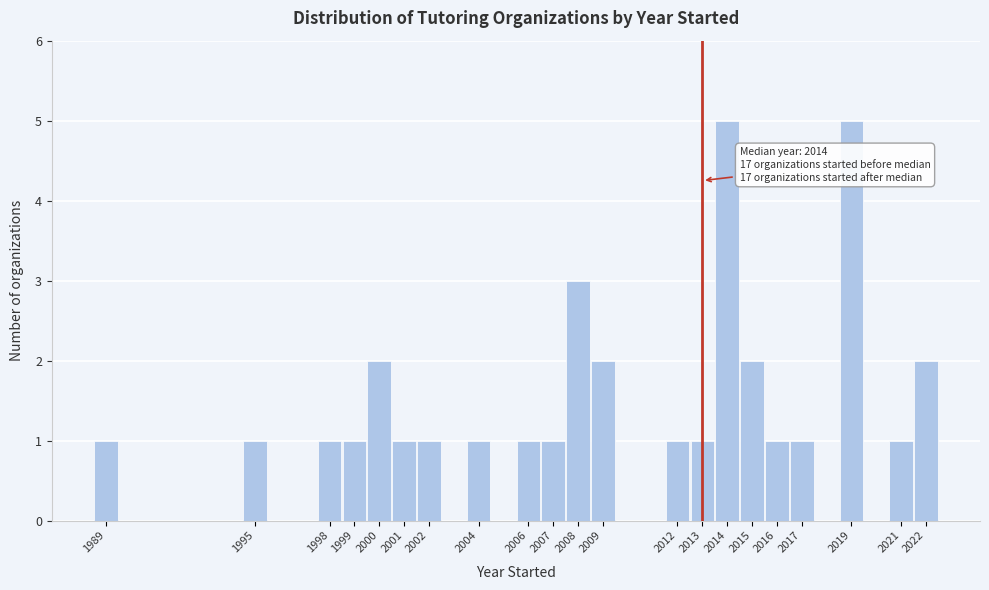

Reading right to left, what are all the values shown in this chart?

2022=2	2021=1	2019=5	2017=1	2016=1	2015=2	2014=5	2013=1	2012=1	2009=2	2008=3	2007=1	2006=1	2004=1	2002=1	2001=1	2000=2	1999=1	1998=1	1995=1	1989=1